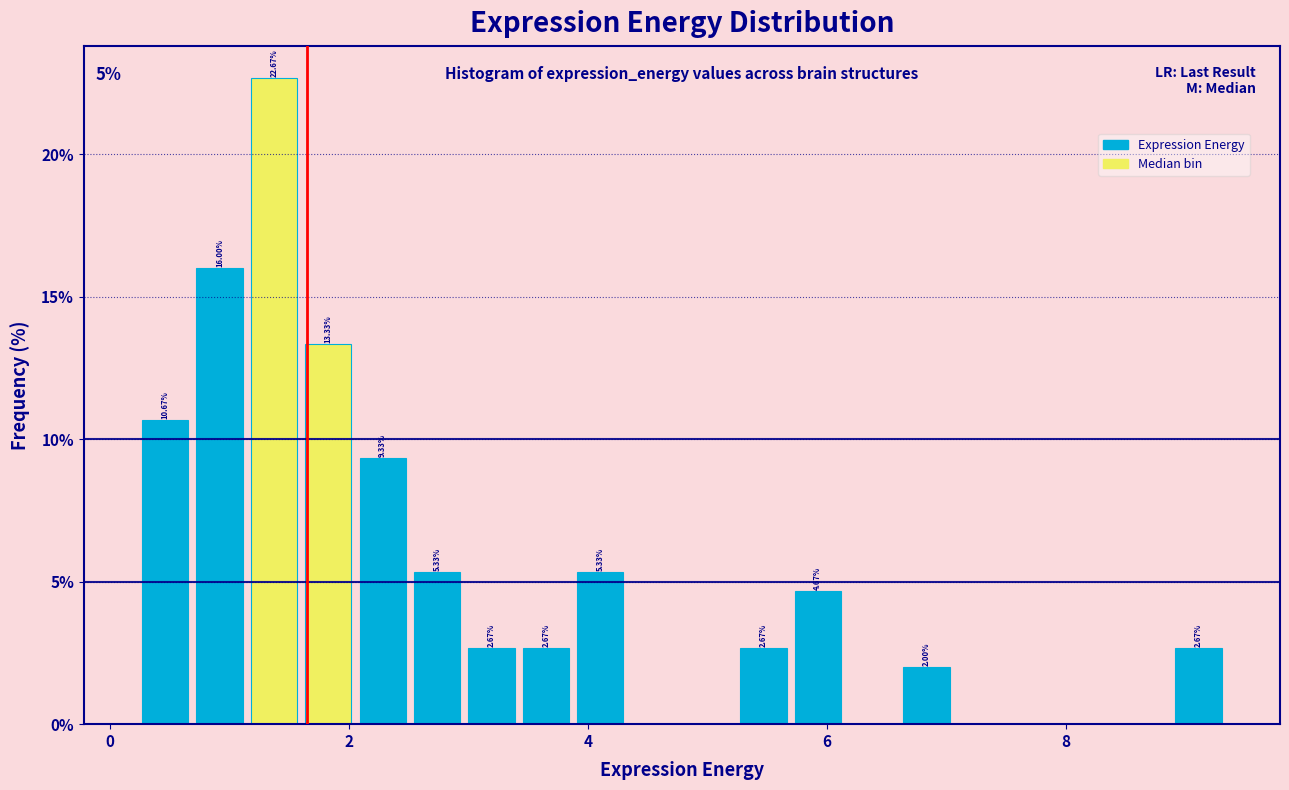

Around what value on the x-axis is the tallest bar? Give the approximate position of its centre, as read against the axis.

1.4